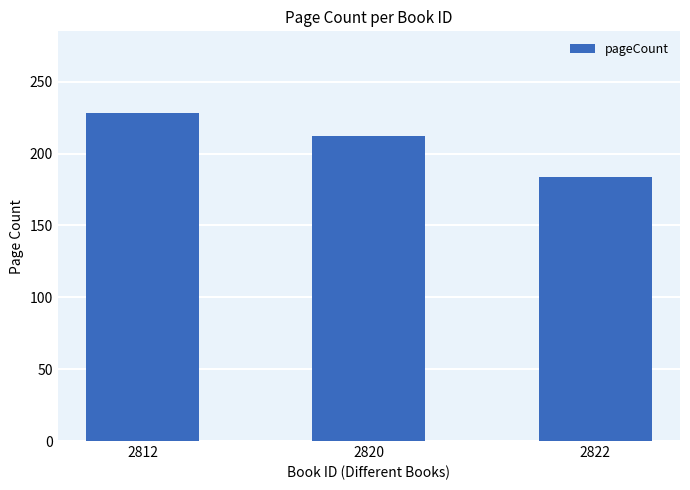

What is the sum of all values?

624